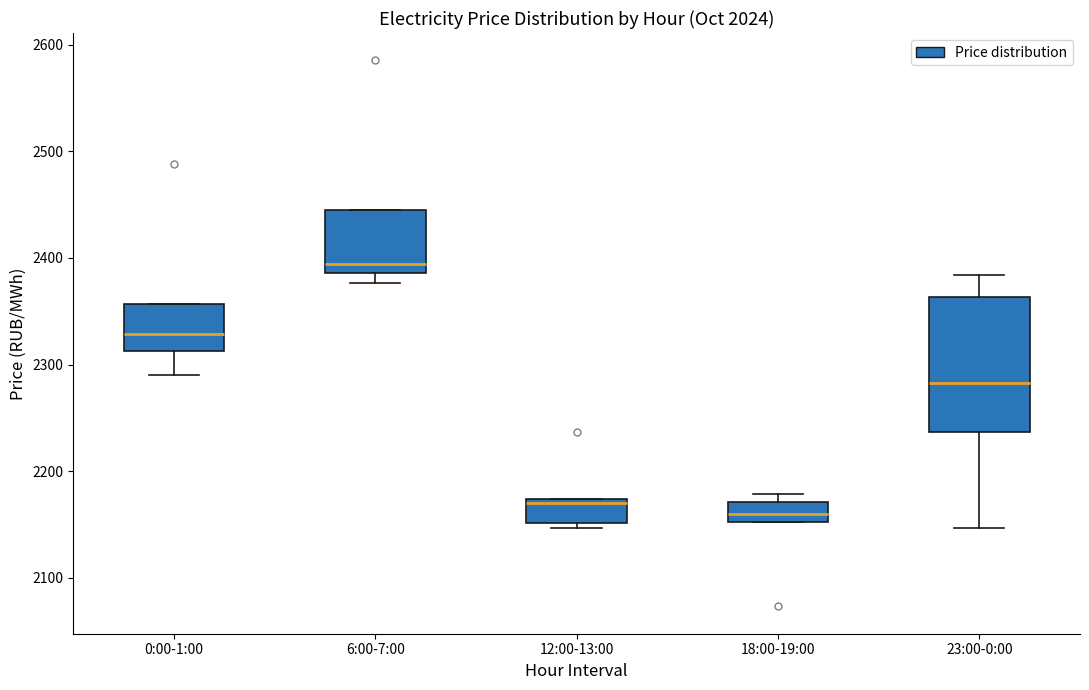

Where does the median line of the box for 0:00-1:00 sit on the y-axis? The values are not printed on the chart, so give them approximately, as read against the axis.

2330